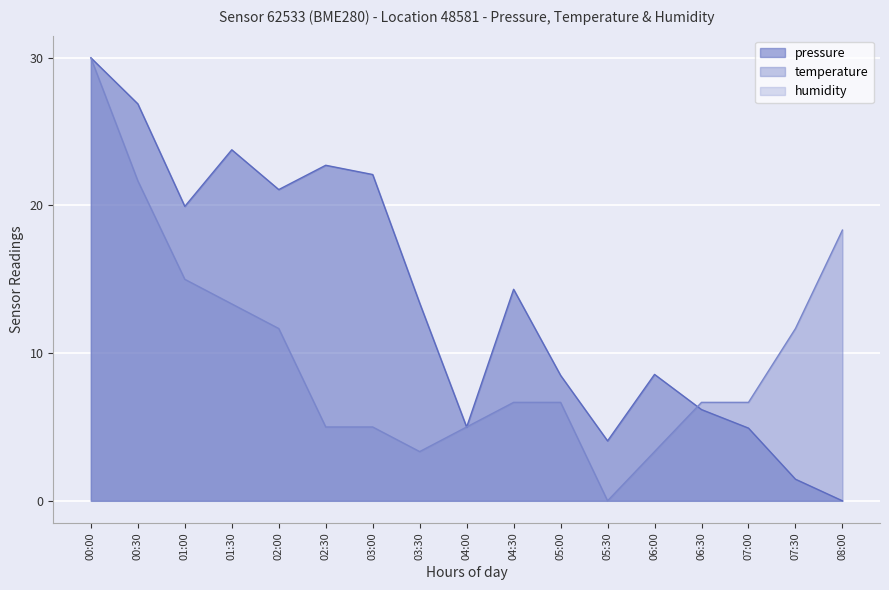

How many values in the temperature series are below 6?

6